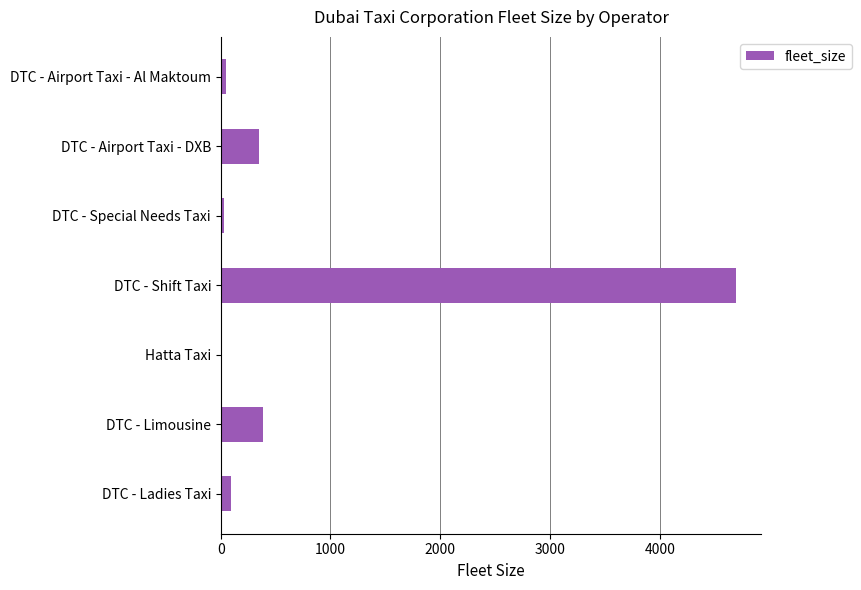

Which has a higher value, DTC - Airport Taxi - Al Maktoum or DTC - Limousine?

DTC - Limousine